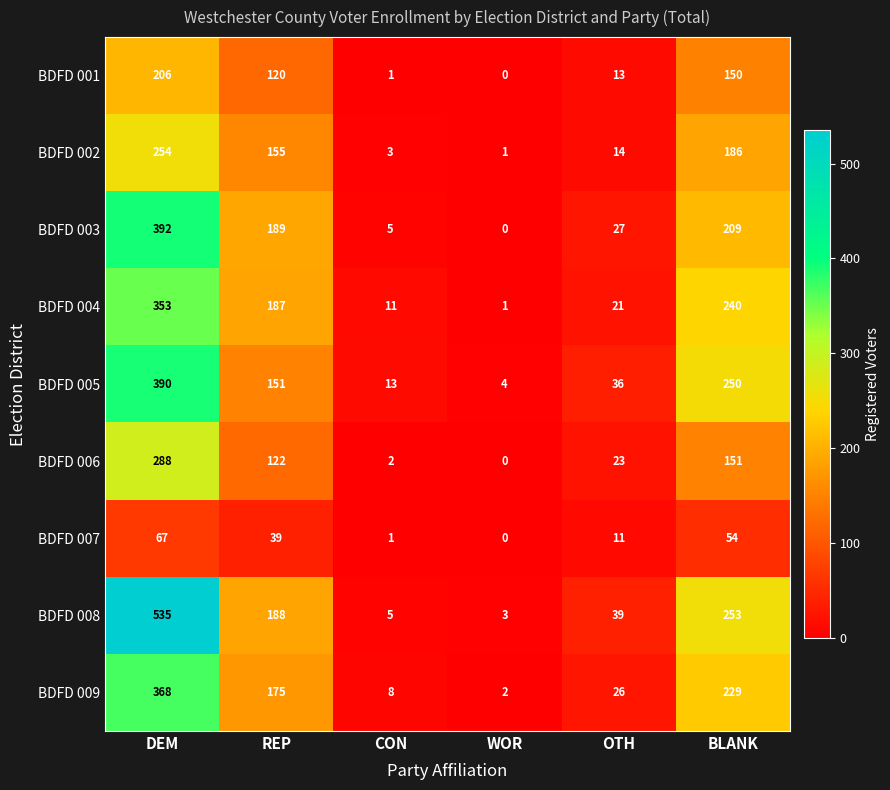

What is the difference between the maximum and minimum values in the BDFD 005 series?

386